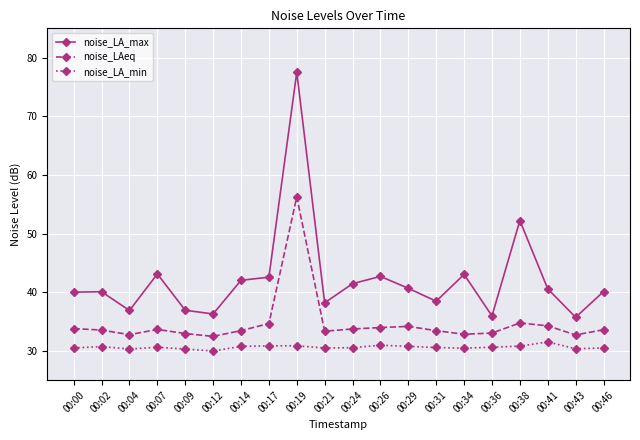

What is the total value across all series at 00:34?

106.3